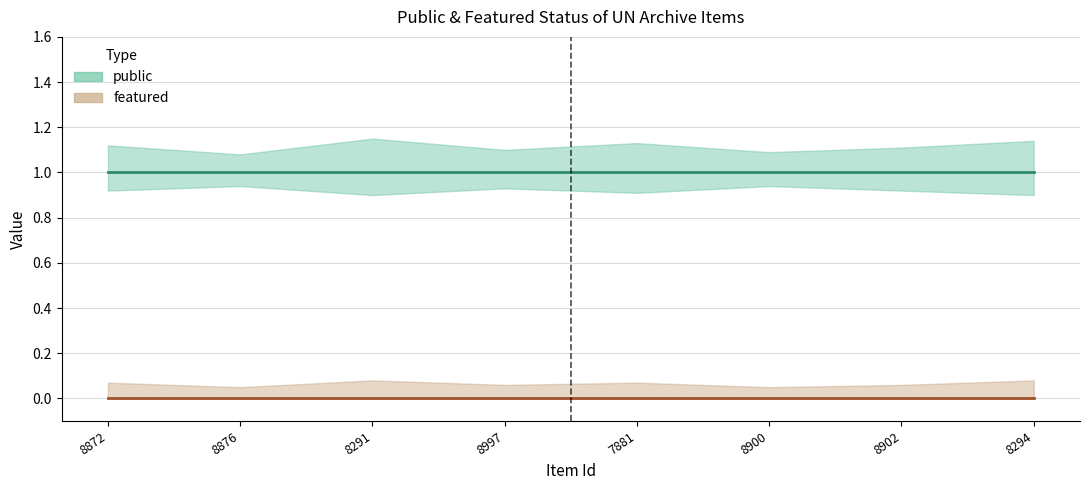

Which series changed the most between 8876 and 8294?

public